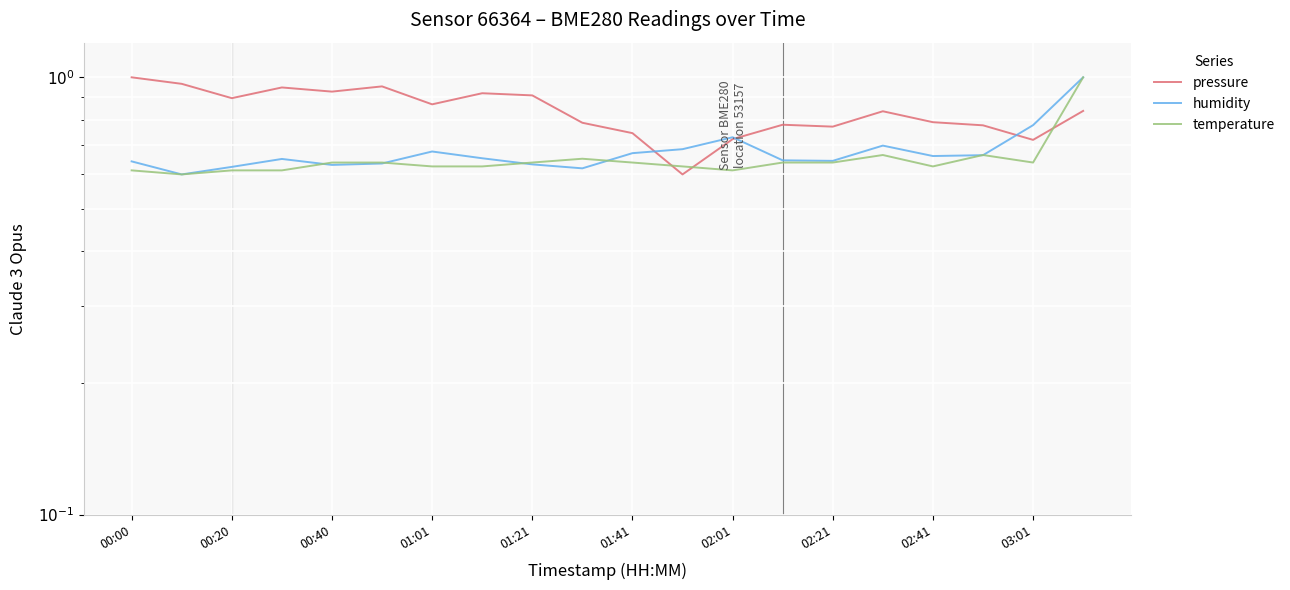

What is the greatest value displayed?

1.0